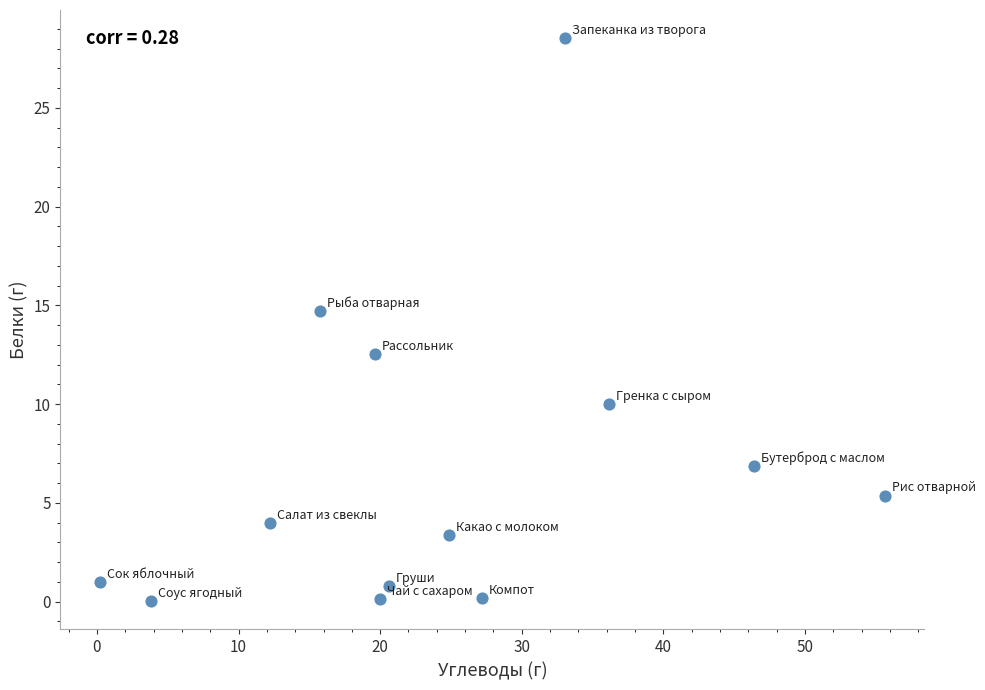

What is the range of X values (max minus min)?

55.4